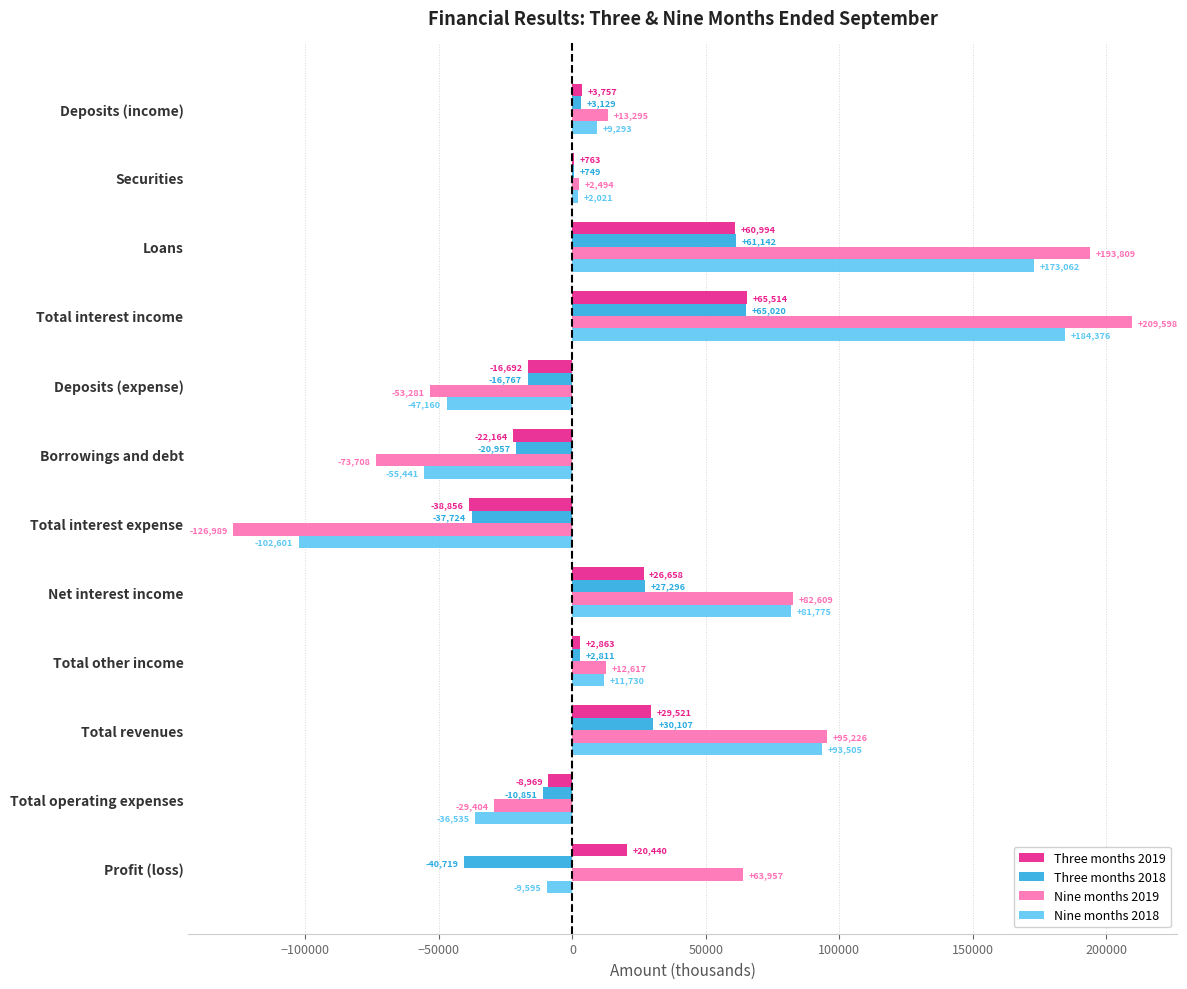

At which category is the sum across all series the highest?

Total interest income